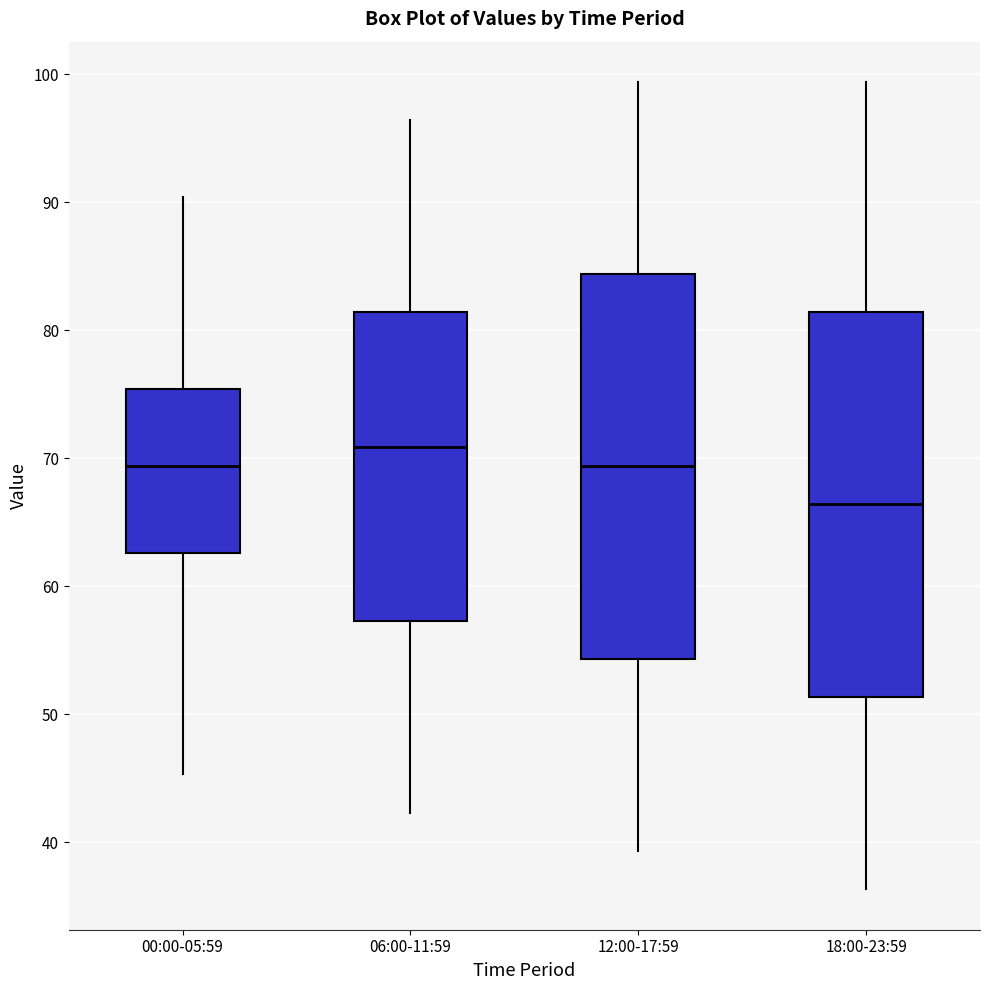

Reading left to right, read every box against the y-axis: the position of its median line, the range the box covers, and the ends of its whiskers. The values are not printed on the chart, so give them approximately, as read against the axis.

00:00-05:59: median 69, box 63 to 75, whiskers 45 to 90
06:00-11:59: median 71, box 57 to 81, whiskers 42 to 96
12:00-17:59: median 69, box 54 to 84, whiskers 39 to 99
18:00-23:59: median 66, box 51 to 81, whiskers 36 to 99